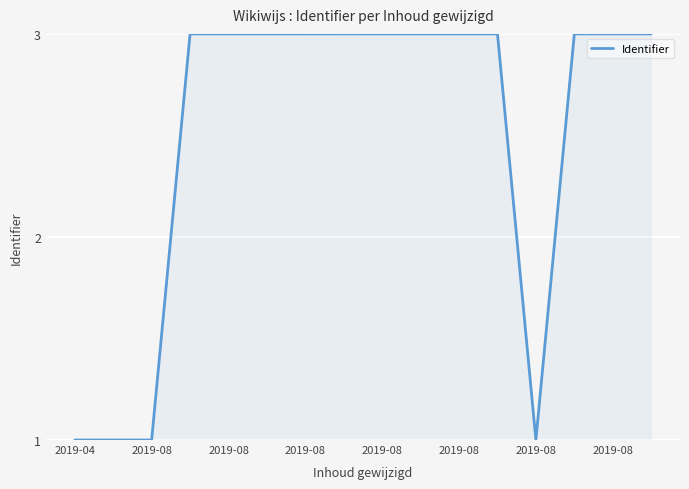

What is the difference between the maximum and minimum values?

2.0